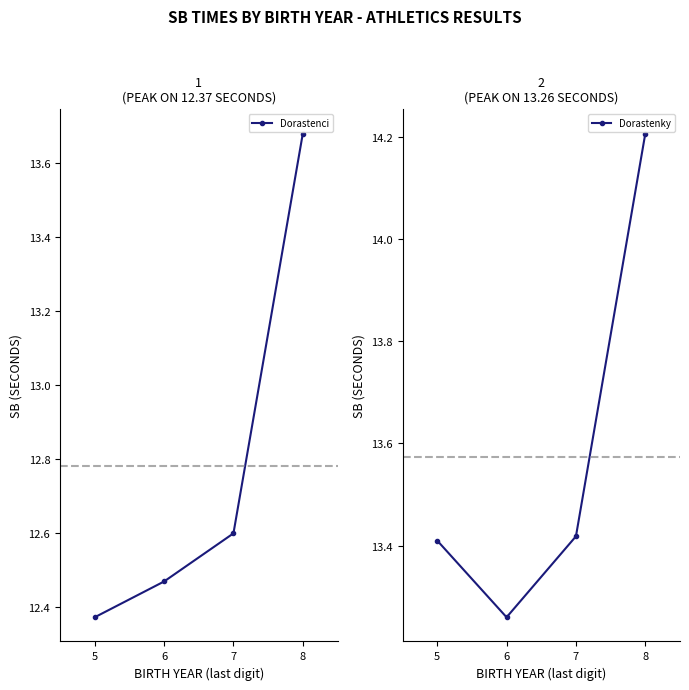

True or false: Dorastenky and Dorastenci intersect in this chart.

False